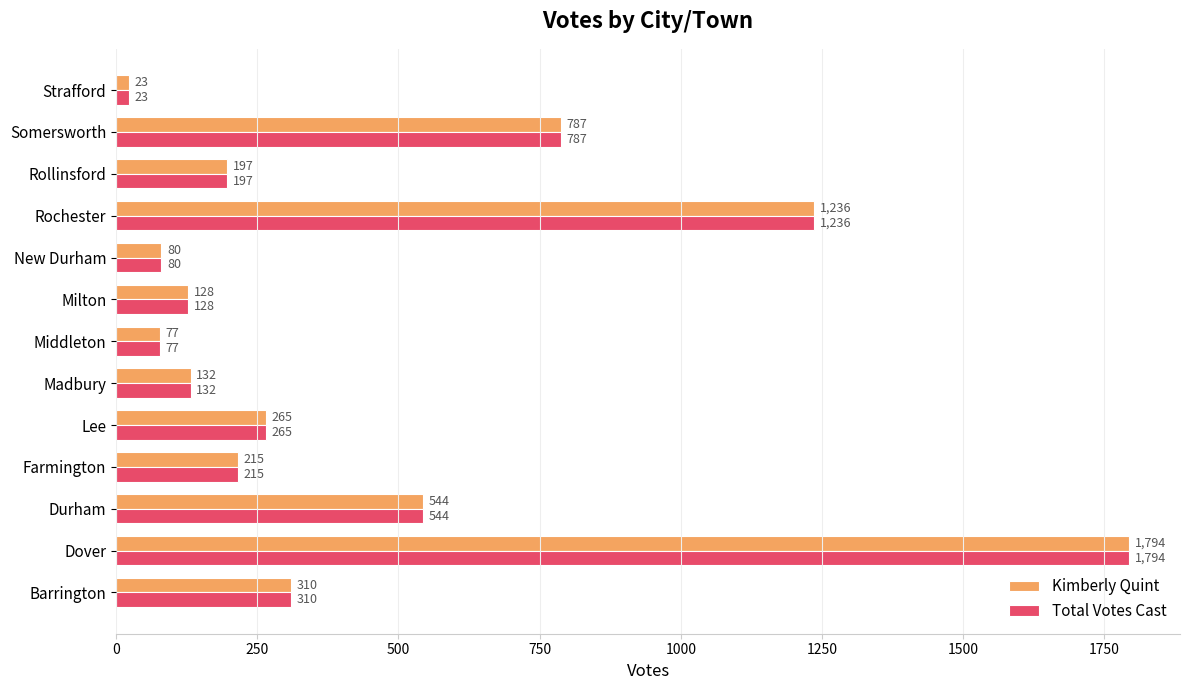

What are all the series names shown in the legend?

Kimberly Quint, Total Votes Cast